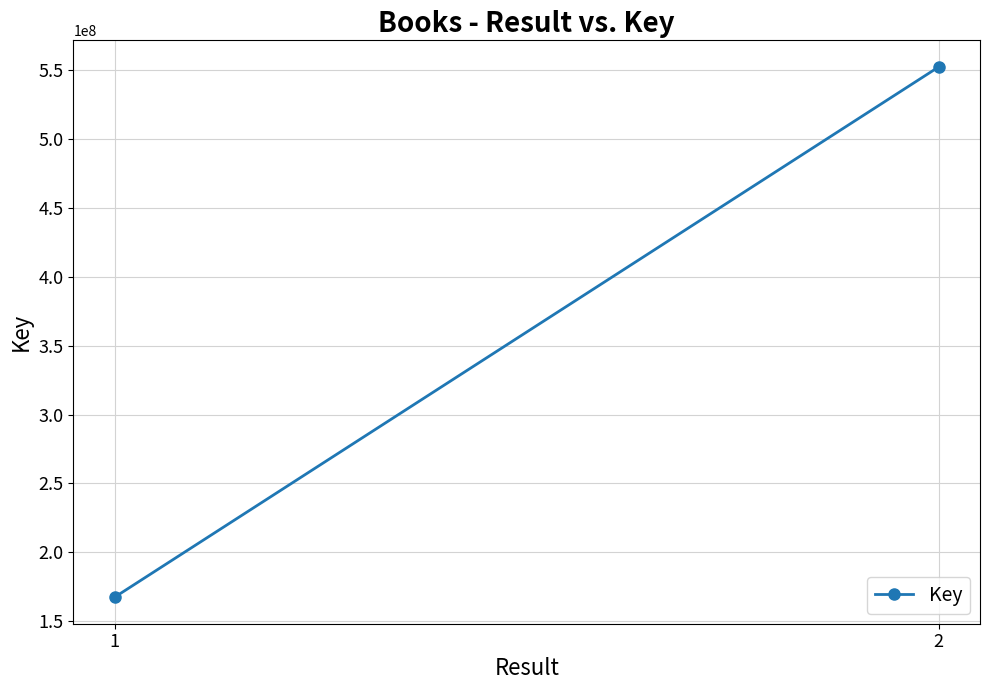

What is the average value?

359850571